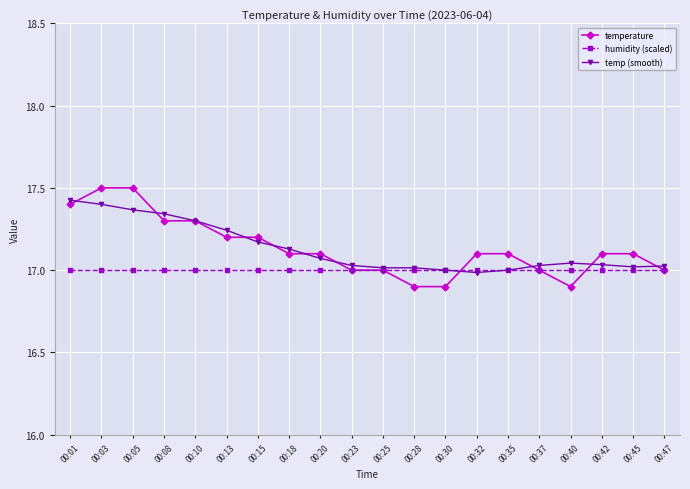

True or false: temperature has a value of 17.1 at 00:45.

True